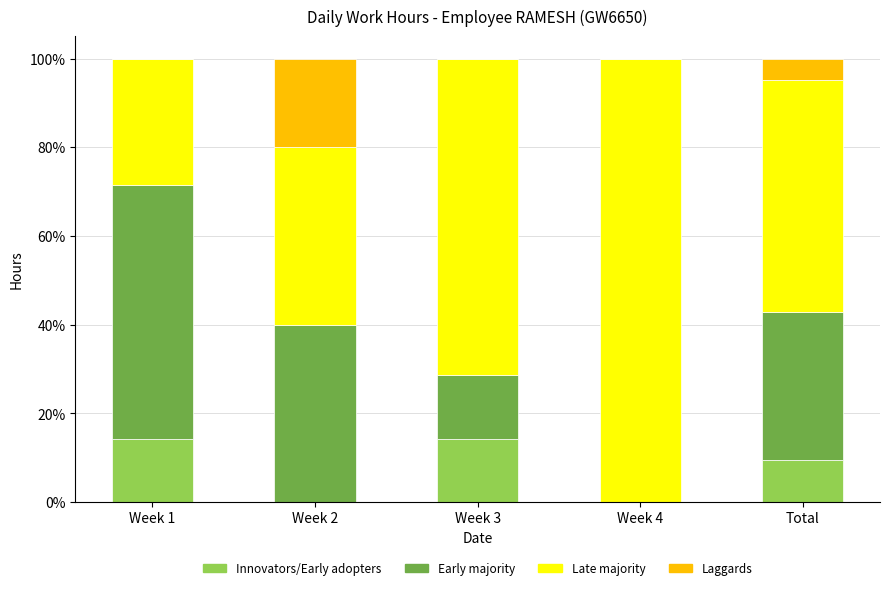

Reading left to right, what are the values for Innovators/Early adopters?

Week 1=14.3	Week 2=0.0	Week 3=14.3	Week 4=0.0	Total=9.5